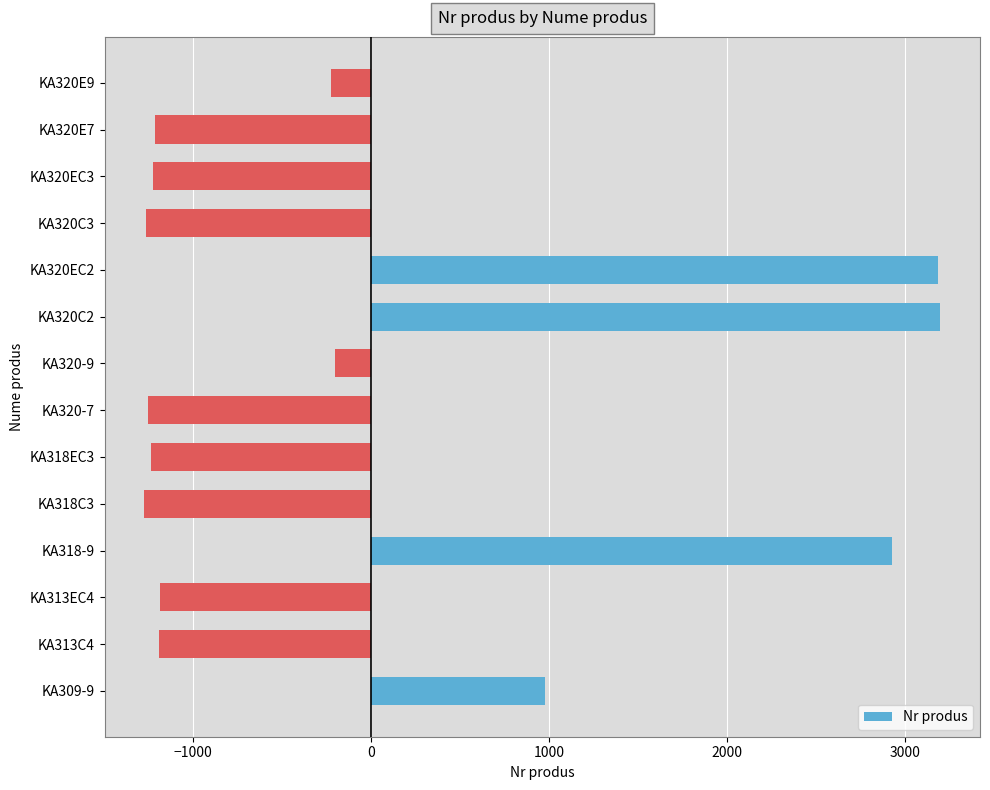

How many values are below zero?

10